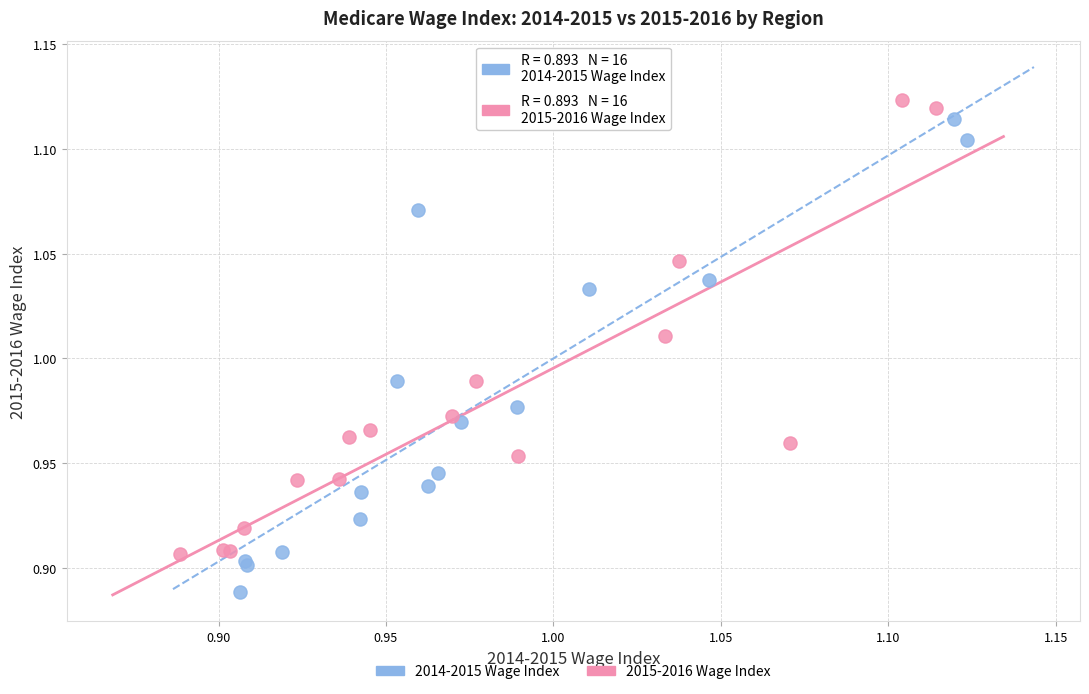

Which series contains the lowest Y value?

2014-2015 Wage Index